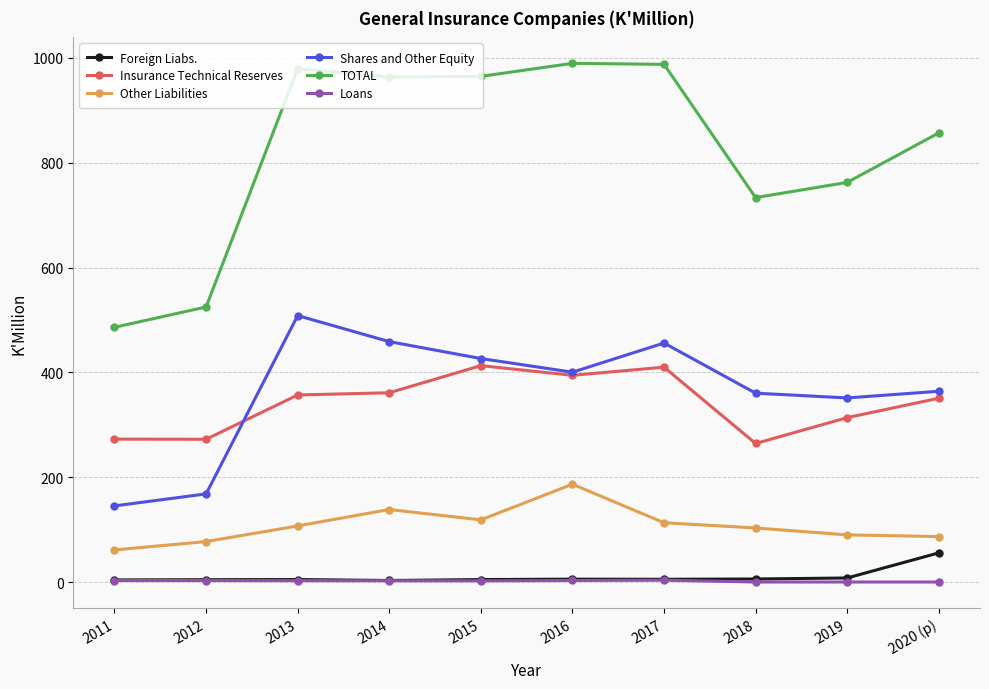

Which series has the largest total across all categories?

TOTAL